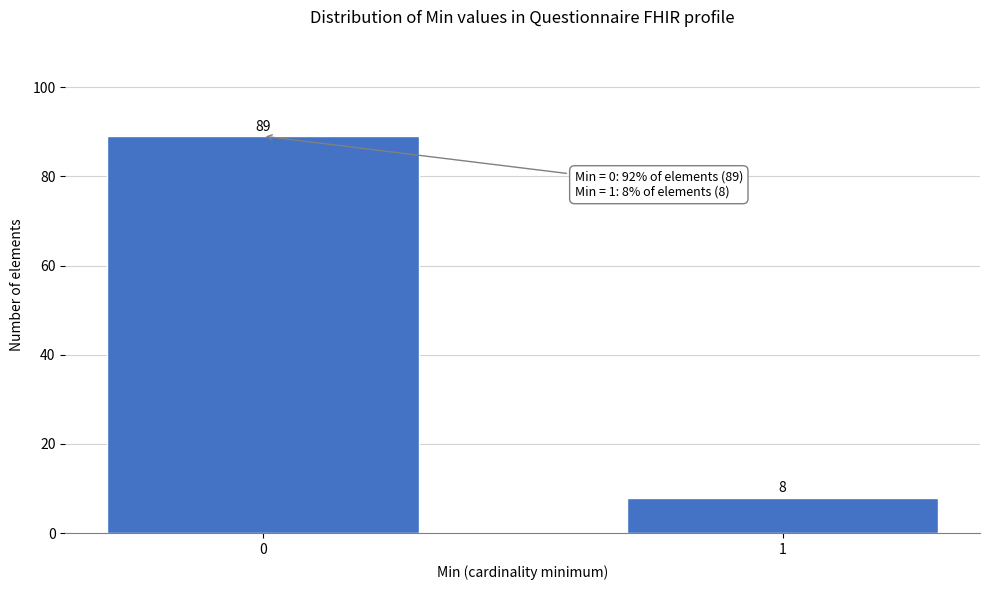

Reading left to right, extract all data points from this chart.

89	8